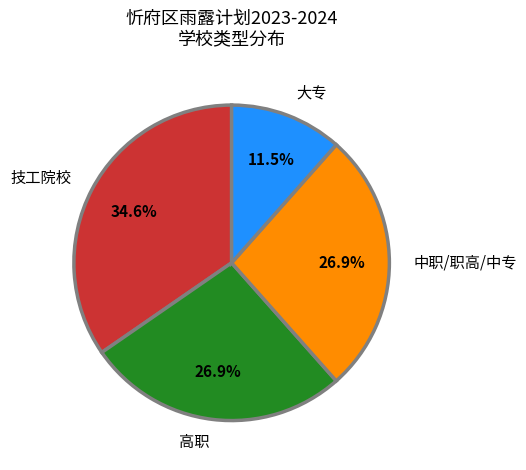

True or false: 高职 accounts for 40% of the total.

False